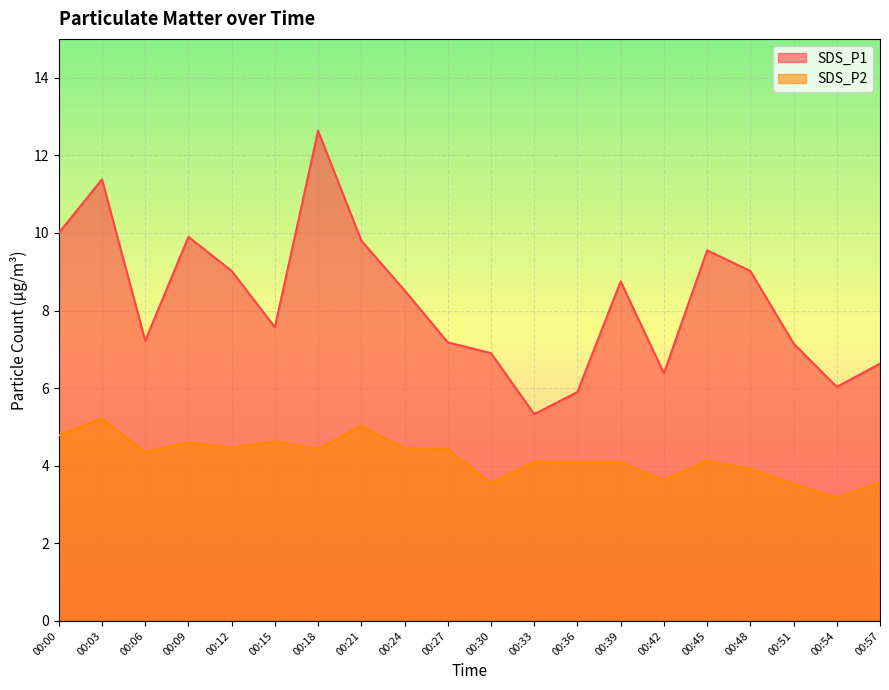

Which category has the highest value in the SDS_P1 series?

00:18